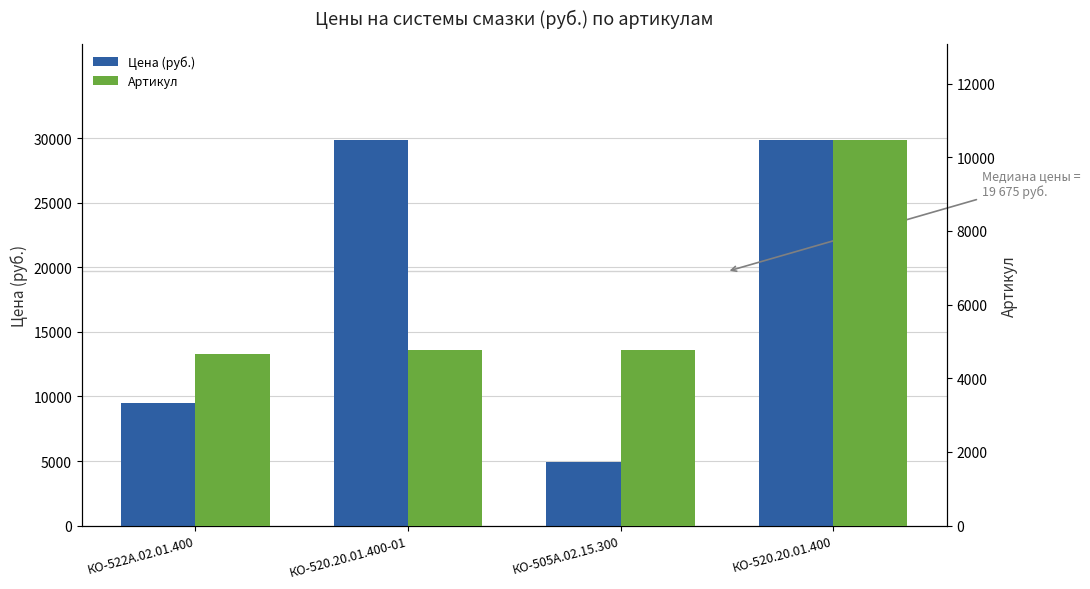

What is the label of the 2nd bar from the right?

КО-505А.02.15.300